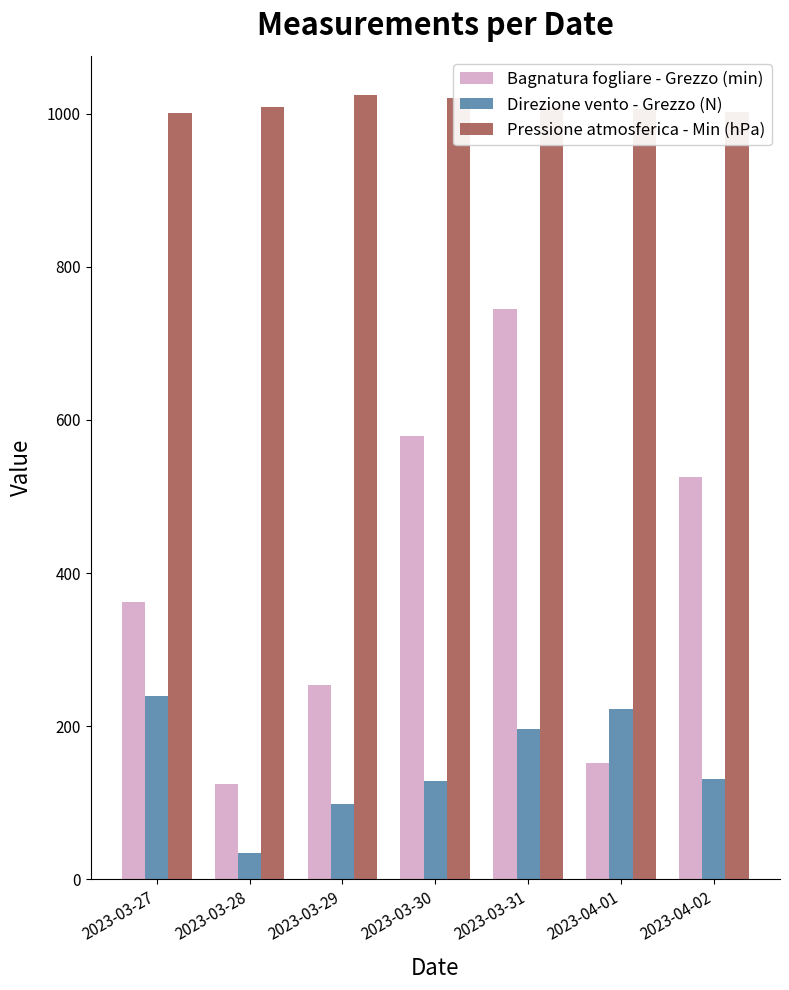

Read the Direzione vento - Grezzo (N) value at 2023-04-01.

222.0